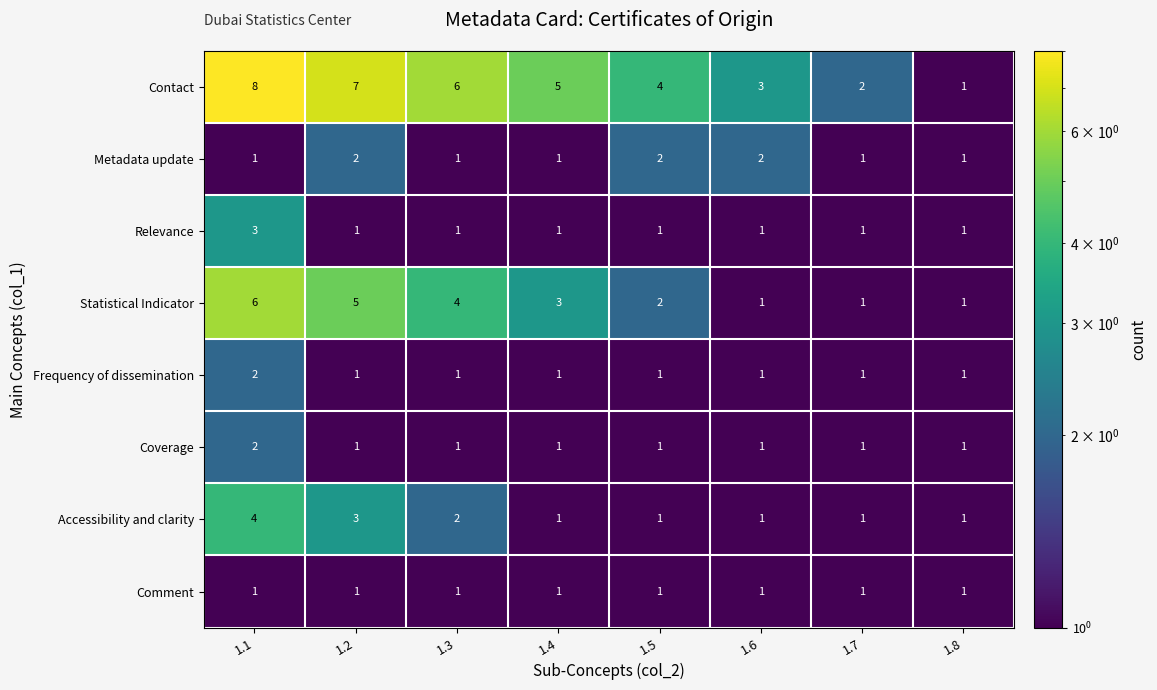

Which label corresponds to the largest value in the chart?

1.1